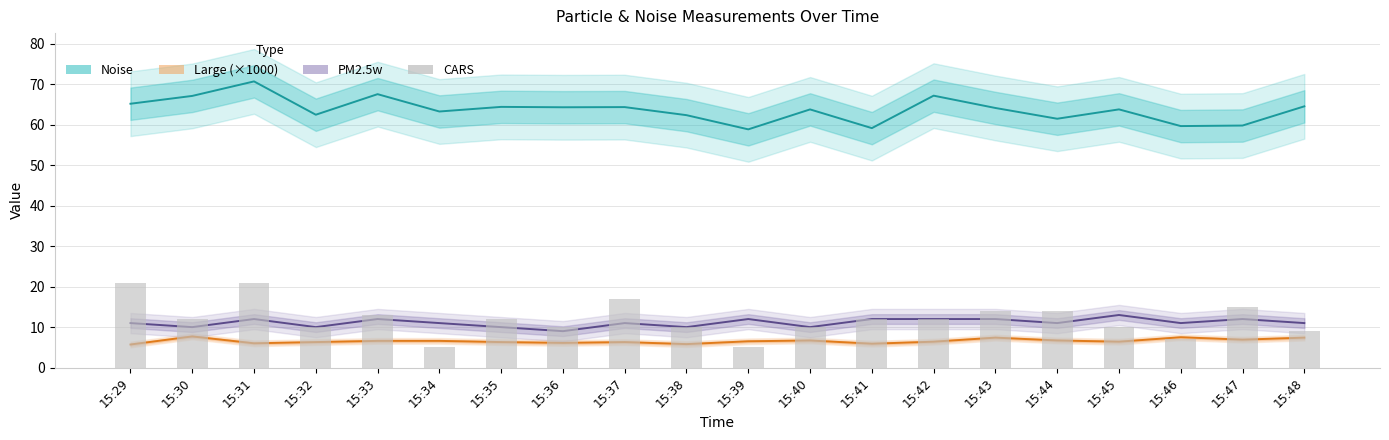

How many data points does each series have?

20